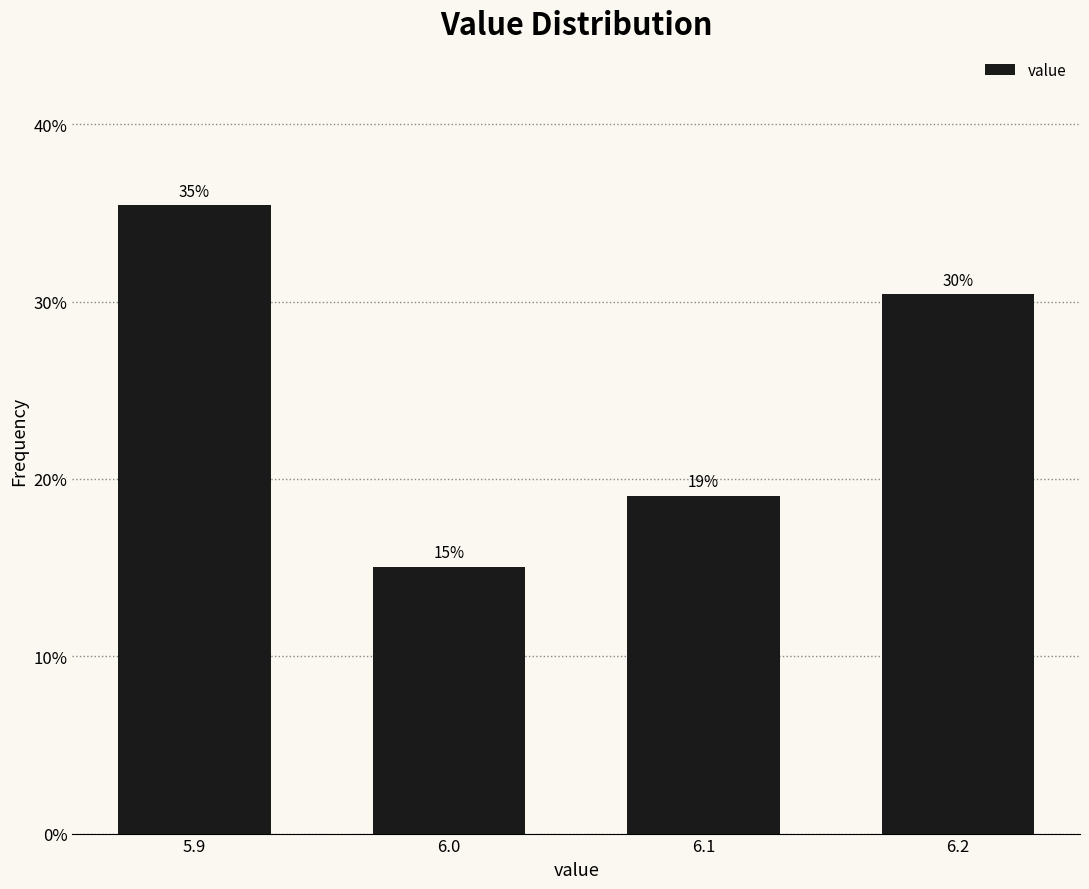

At which label is the value closest to 25?

6.2